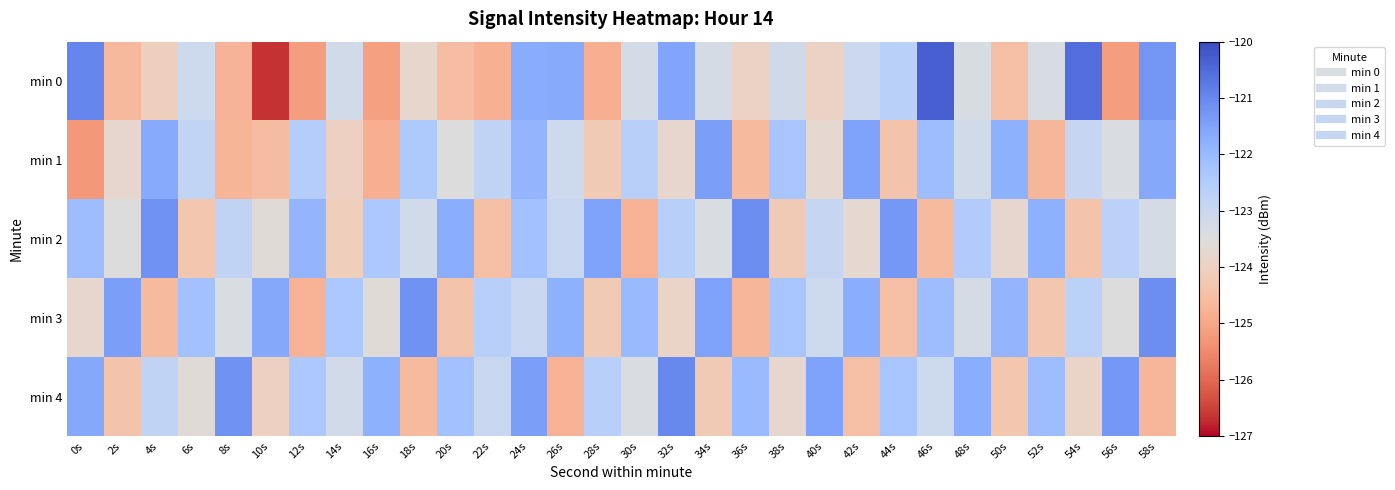

What is the smallest value displayed?

-126.7